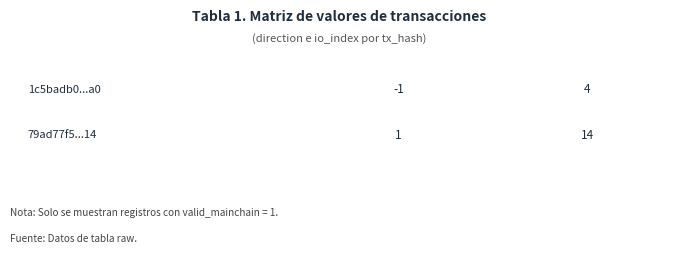

Count the number of categories in the chart.

2